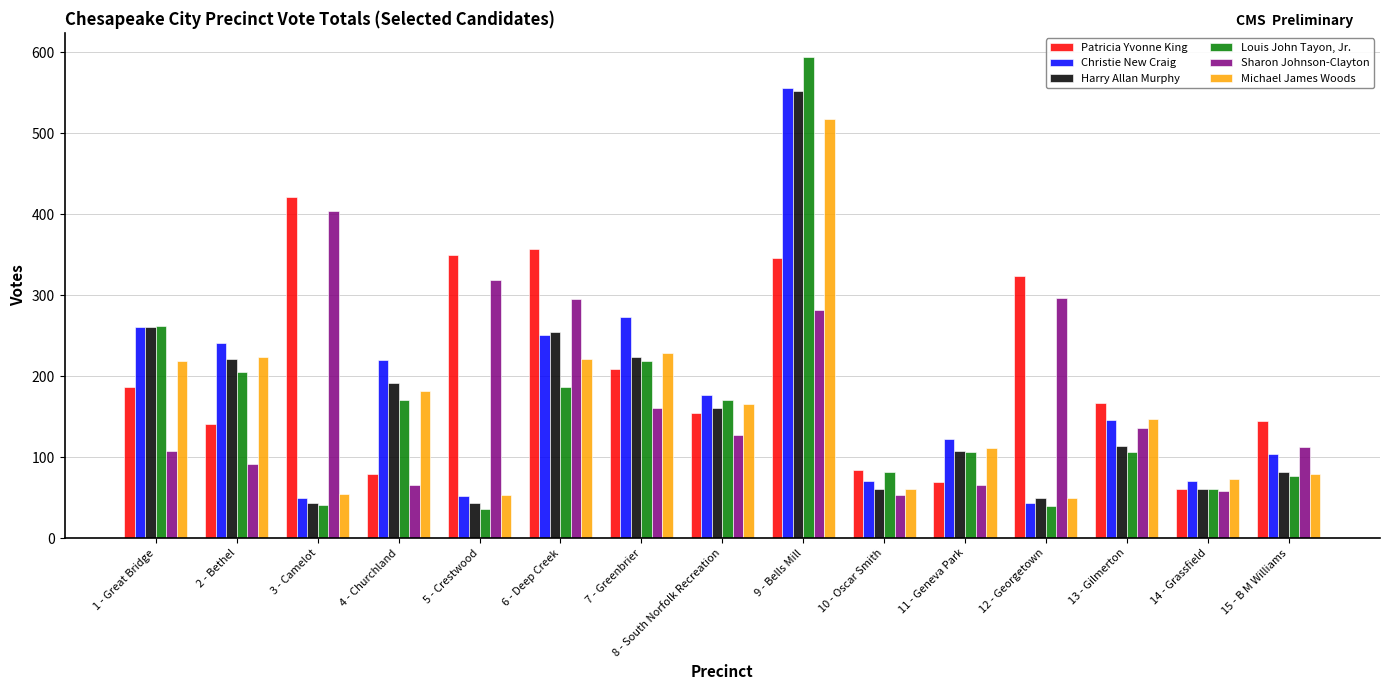

What position from the left is 15 - B M Williams?

15